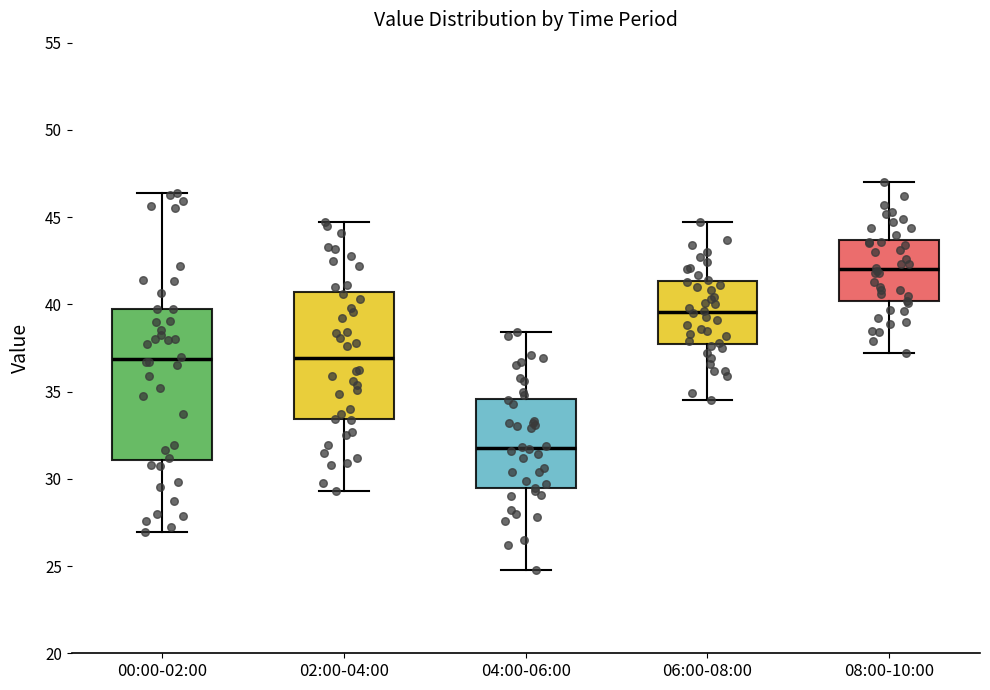

Reading left to right, read every box against the y-axis: the position of its median line, the range the box covers, and the ends of its whiskers. The values are not printed on the chart, so give them approximately, as read against the axis.

00:00-02:00: median 37.0, box 31.0 to 39.5, whiskers 27.0 to 46.5
02:00-04:00: median 37.0, box 33.5 to 40.5, whiskers 29.5 to 44.5
04:00-06:00: median 32.0, box 29.5 to 34.5, whiskers 25.0 to 38.5
06:00-08:00: median 39.5, box 38.0 to 41.5, whiskers 34.5 to 44.5
08:00-10:00: median 42.0, box 40.0 to 43.5, whiskers 37.0 to 47.0